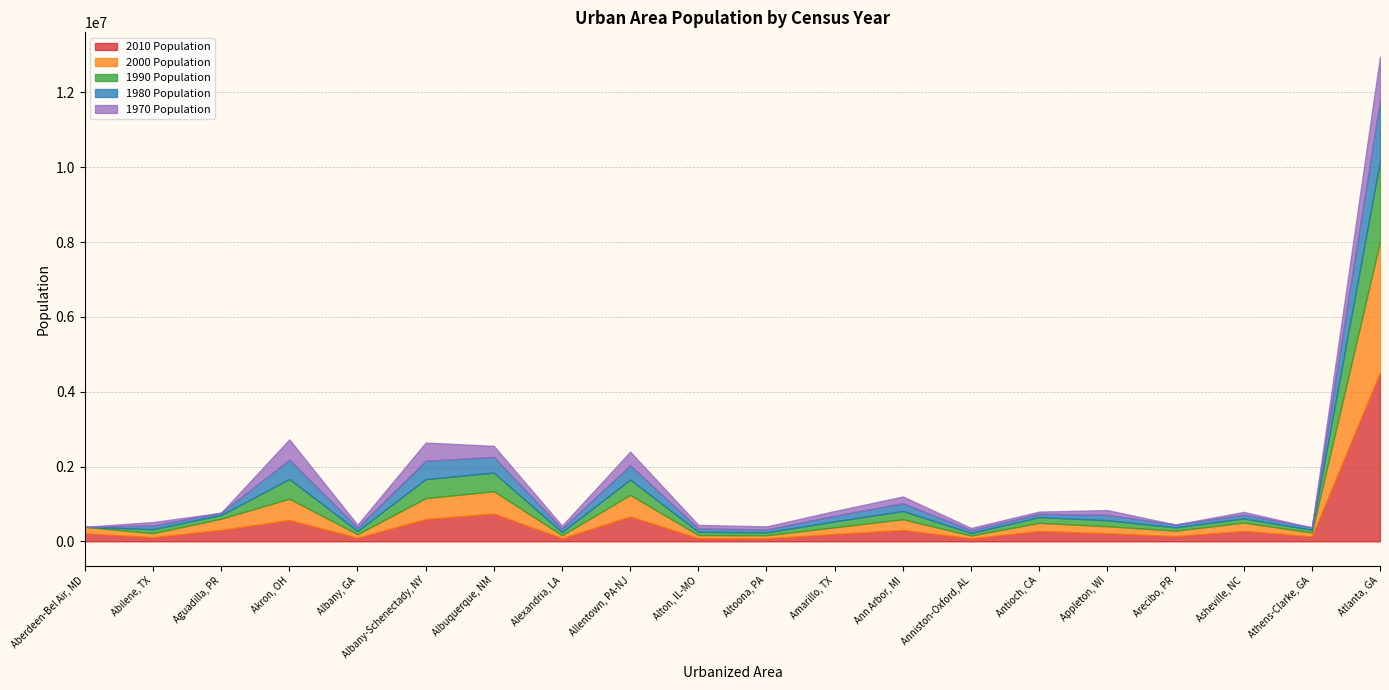

Reading left to right, list all the values displayed in this chart.

2010 Population: Aberdeen-Bel Air, MD=213751	Abilene, TX=110421	Aguadilla, PR=306196	Akron, OH=569499	Albany, GA=95779	Albany-Schenectady, NY=594962	Albuquerque, NM=741318	Alexandria, LA=82804	Allentown, PA-NJ=664651	Alton, IL-MO=83890	Altoona, PA=79930	Amarillo, TX=196651	Ann Arbor, MI=306022	Anniston-Oxford, AL=79796	Antioch, CA=277634	Appleton, WI=216154	Arecibo, PR=139171	Asheville, NC=280648	Athens-Clarke, GA=128754	Atlanta, GA=4515419
2000 Population: Aberdeen-Bel Air, MD=174598	Abilene, TX=107041	Aguadilla, PR=299086	Akron, OH=570215	Albany, GA=95450	Albany-Schenectady, NY=558947	Albuquerque, NM=598191	Alexandria, LA=78504	Allentown, PA-NJ=576408	Alton, IL-MO=84655	Altoona, PA=82520	Amarillo, TX=179312	Ann Arbor, MI=283904	Anniston-Oxford, AL=75840	Antioch, CA=217591	Appleton, WI=187683	Arecibo, PR=145643	Asheville, NC=221570	Athens-Clarke, GA=106482	Atlanta, GA=3499840
1990 Population: Aberdeen-Bel Air, MD=0	Abilene, TX=107836	Aguadilla, PR=99936	Akron, OH=527863	Albany, GA=87223	Albany-Schenectady, NY=509106	Albuquerque, NM=497120	Alexandria, LA=86001	Allentown, PA-NJ=410436	Alton, IL-MO=86236	Altoona, PA=76551	Amarillo, TX=157934	Ann Arbor, MI=222061	Anniston-Oxford, AL=68150	Antioch, CA=153768	Appleton, WI=160918	Arecibo, PR=88967	Asheville, NC=110429	Athens-Clarke, GA=73282	Atlanta, GA=2157806
1980 Population: Aberdeen-Bel Air, MD=0	Abilene, TX=99763	Aguadilla, PR=59574	Akron, OH=515720	Albany, GA=88716	Albany-Schenectady, NY=490015	Albuquerque, NM=418206	Alexandria, LA=92742	Allentown, PA-NJ=381734	Alton, IL-MO=88994	Altoona, PA=78802	Amarillo, TX=149230	Ann Arbor, MI=208782	Anniston-Oxford, AL=75614	Antioch, CA=86435	Appleton, WI=142151	Arecibo, PR=75762	Asheville, NC=102400	Athens-Clarke, GA=62896	Atlanta, GA=1613357
1970 Population: Aberdeen-Bel Air, MD=0	Abilene, TX=90571	Aguadilla, PR=0	Akron, OH=542775	Albany, GA=76512	Albany-Schenectady, NY=486525	Albuquerque, NM=297451	Alexandria, LA=77609	Allentown, PA-NJ=363517	Alton, IL-MO=95998	Altoona, PA=81795	Amarillo, TX=127010	Ann Arbor, MI=178605	Anniston-Oxford, AL=58851	Antioch, CA=59585	Appleton, WI=129532	Arecibo, PR=0	Asheville, NC=72451	Athens-Clarke, GA=0	Atlanta, GA=1172778